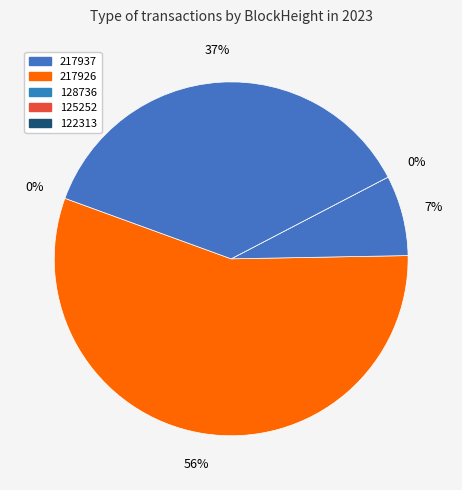

What is the change in value from 217926 to 125252?

-26959